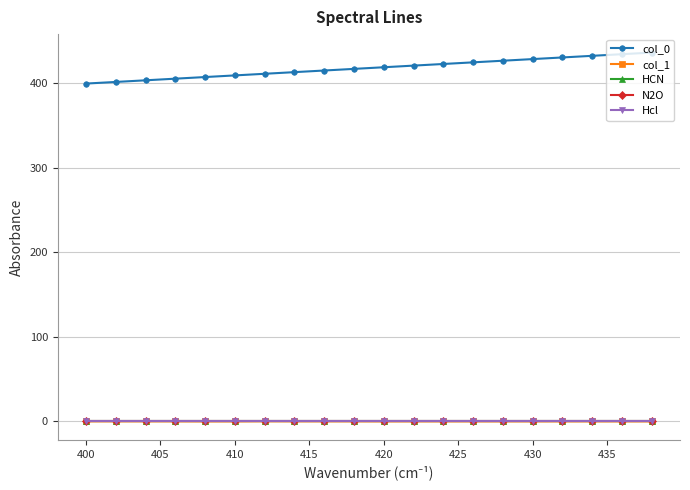

At how many categories does at least one series exceed 118?

20